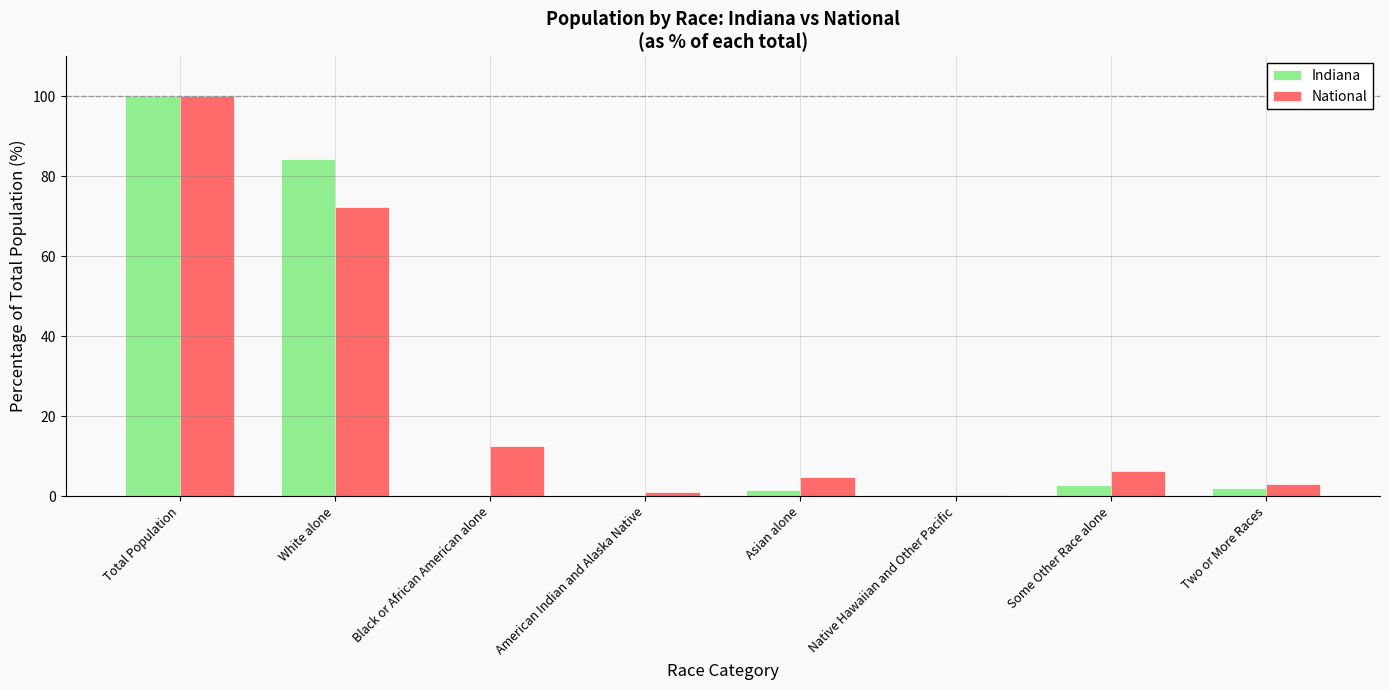

True or false: Indiana has a value of 67.7 at Total Population.

False